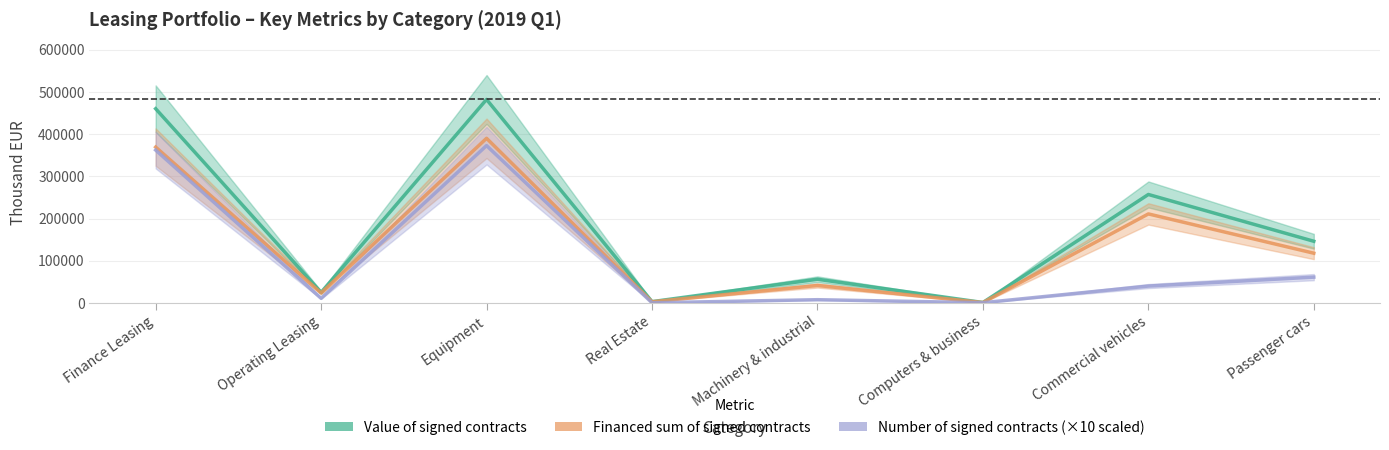

List the series in order of their overall mean, highest first.

Value of signed contracts, Financed sum of signed contracts, Number of signed contracts